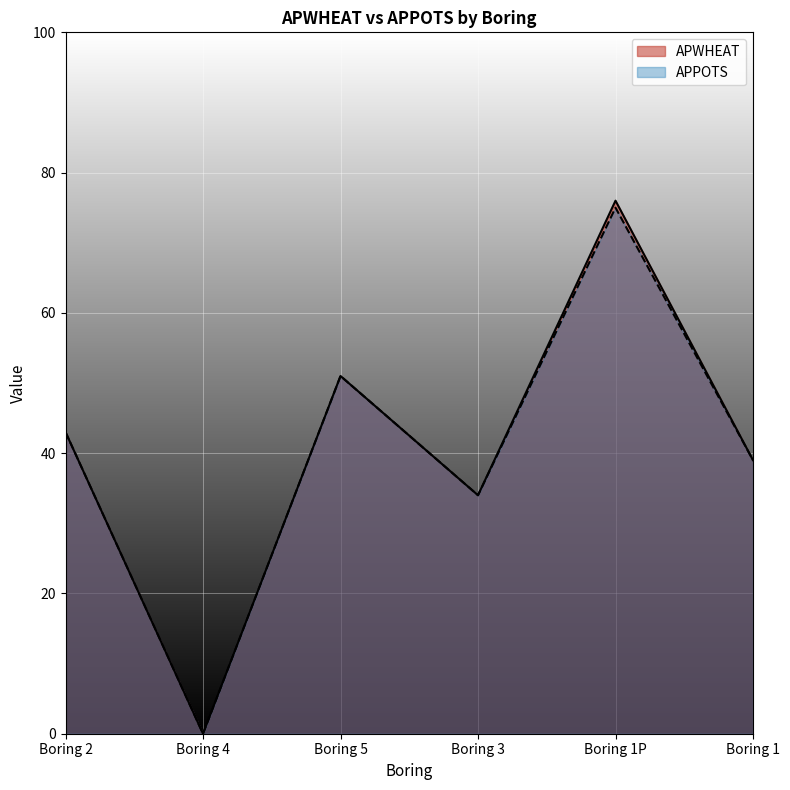

What is the highest value of the APWHEAT series?

76